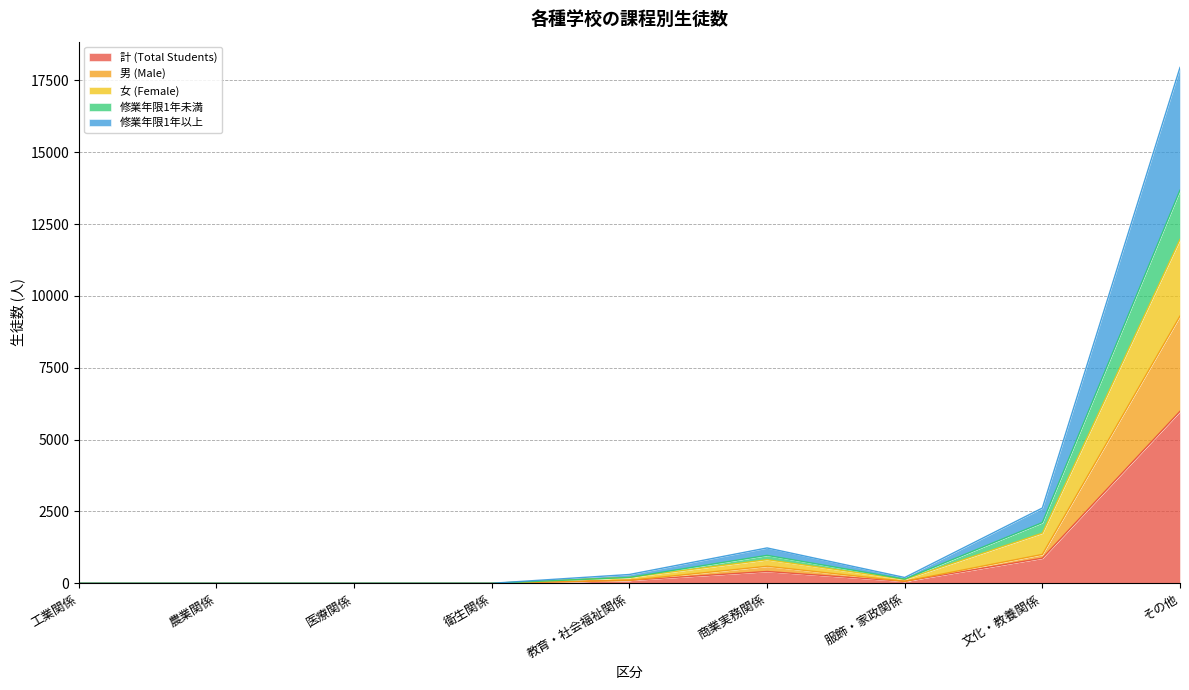

What are all the series names shown in the legend?

計 (Total Students), 男 (Male), 女 (Female), 修業年限1年未満, 修業年限1年以上